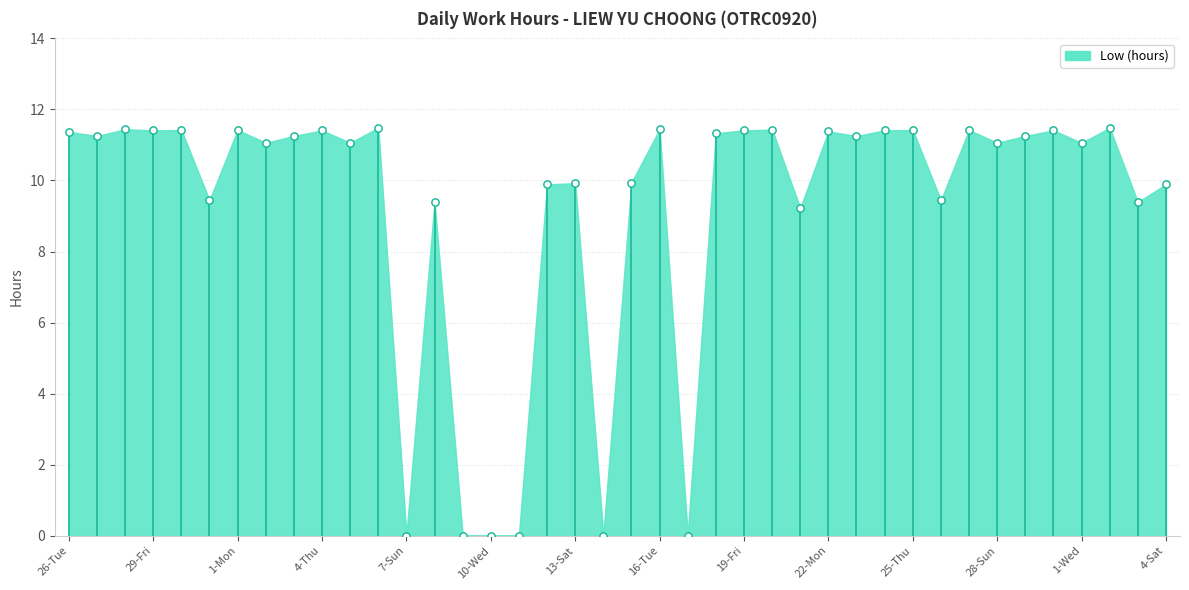

Which has a higher value, 23-Tue or 17-Wed?

23-Tue